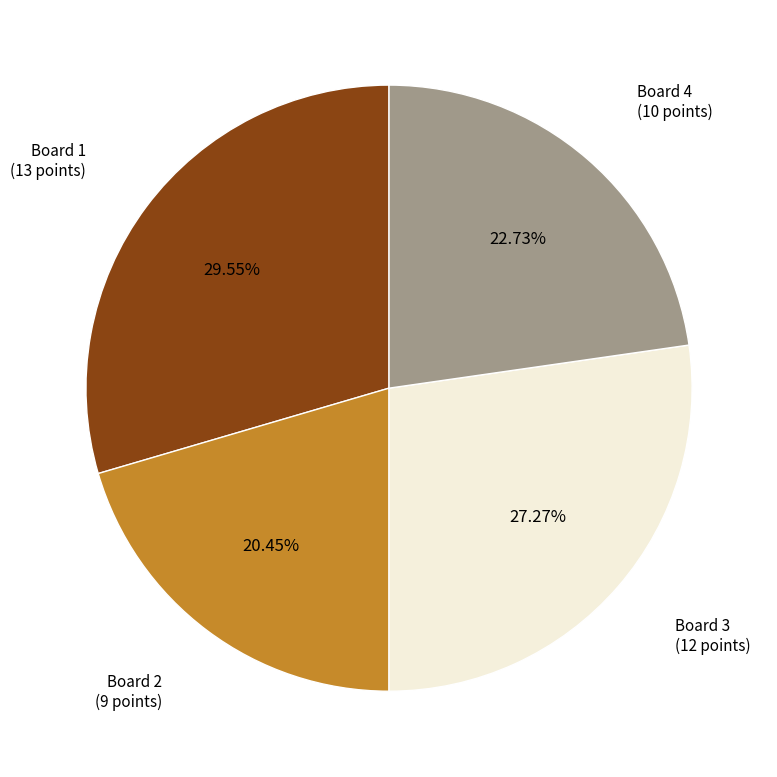

Does any single category account for the majority?

No